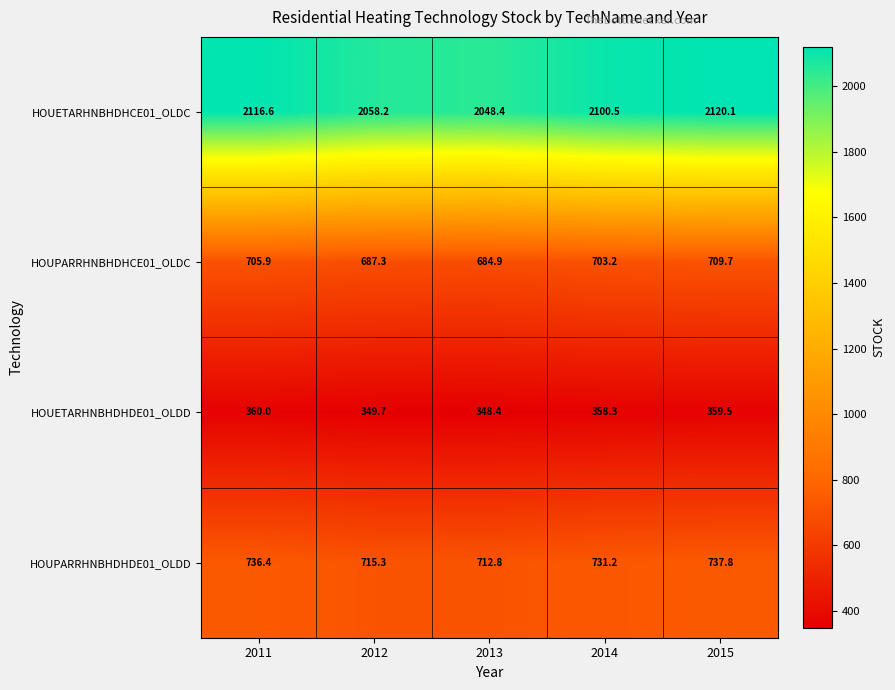

Reading left to right, extract all data points from this chart.

HOUETARHNBHDHCE01_OLDC: 2011=2116.6	2012=2058.2	2013=2048.4	2014=2100.5	2015=2120.1
HOUPARRHNBHDHCE01_OLDC: 2011=705.9	2012=687.3	2013=684.9	2014=703.2	2015=709.7
HOUETARHNBHDHDE01_OLDD: 2011=360.0	2012=349.7	2013=348.4	2014=358.3	2015=359.5
HOUPARRHNBHDHDE01_OLDD: 2011=736.4	2012=715.3	2013=712.8	2014=731.2	2015=737.8